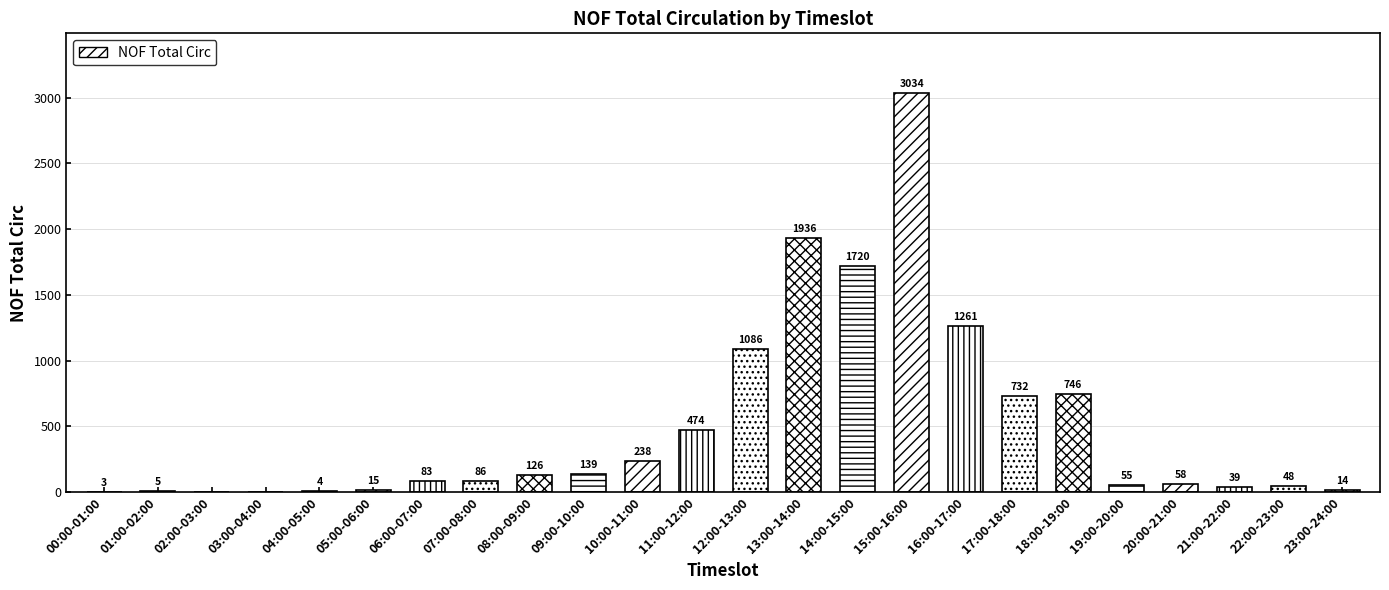

How many positive values are there?

22